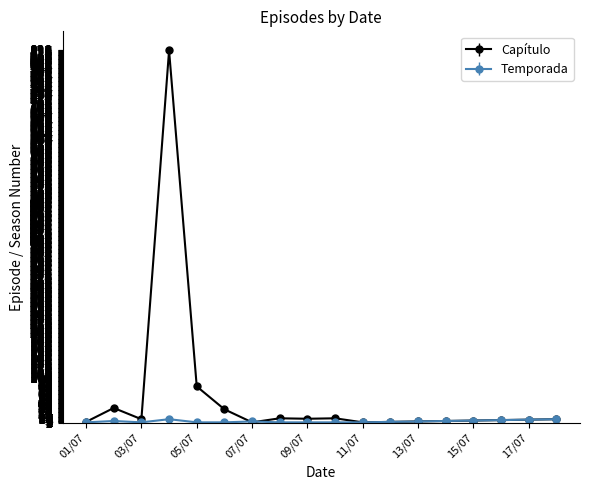

How many lines are shown in the chart?

2